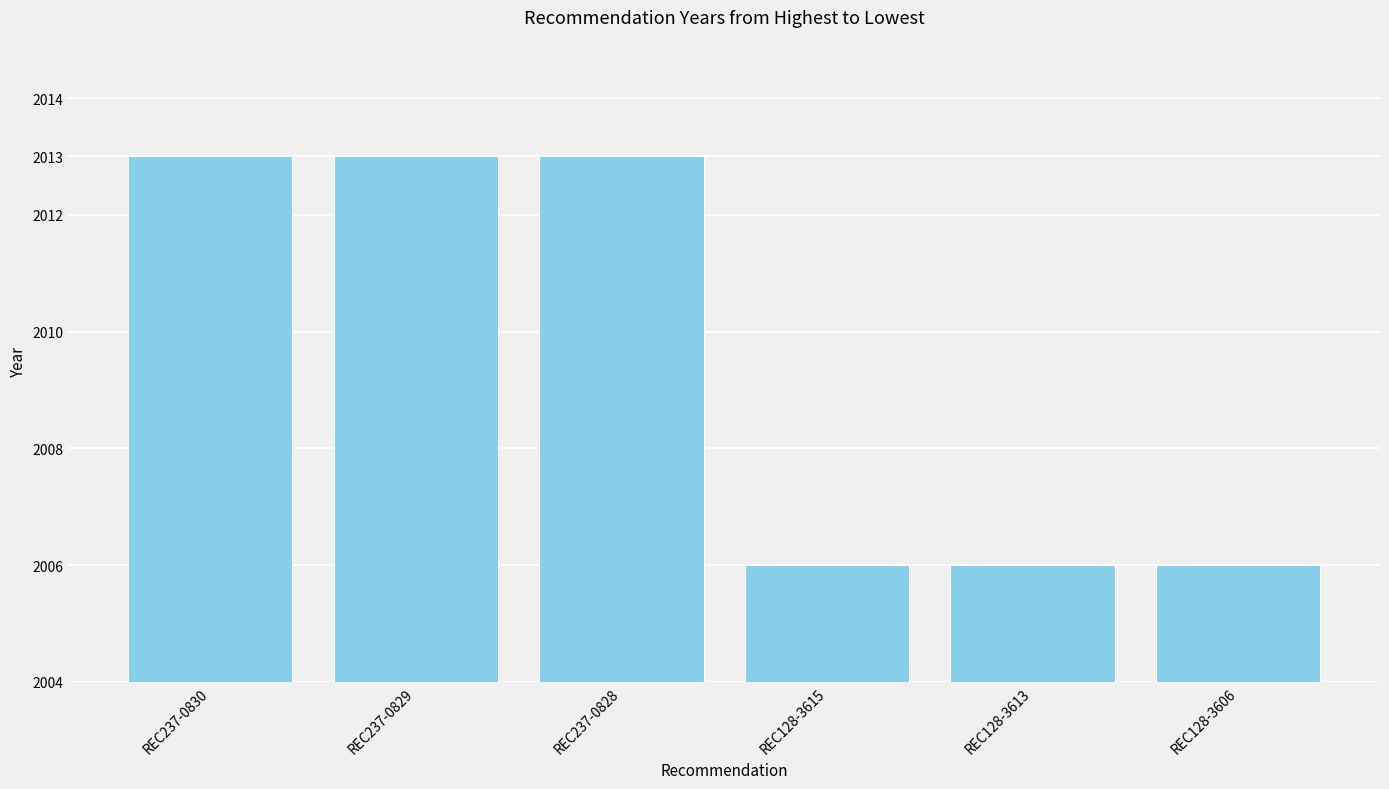

What is the label of the 5th bar from the right?

REC237-0829